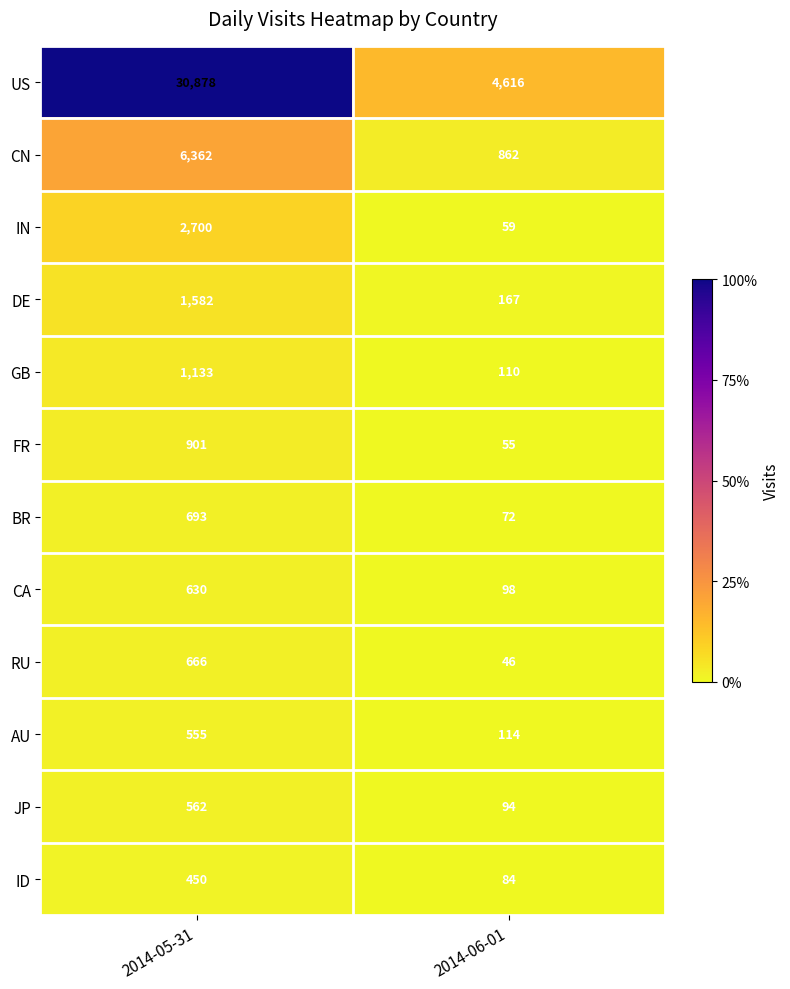

The ID series shows 275 at 2014-05-31. True or false?

False